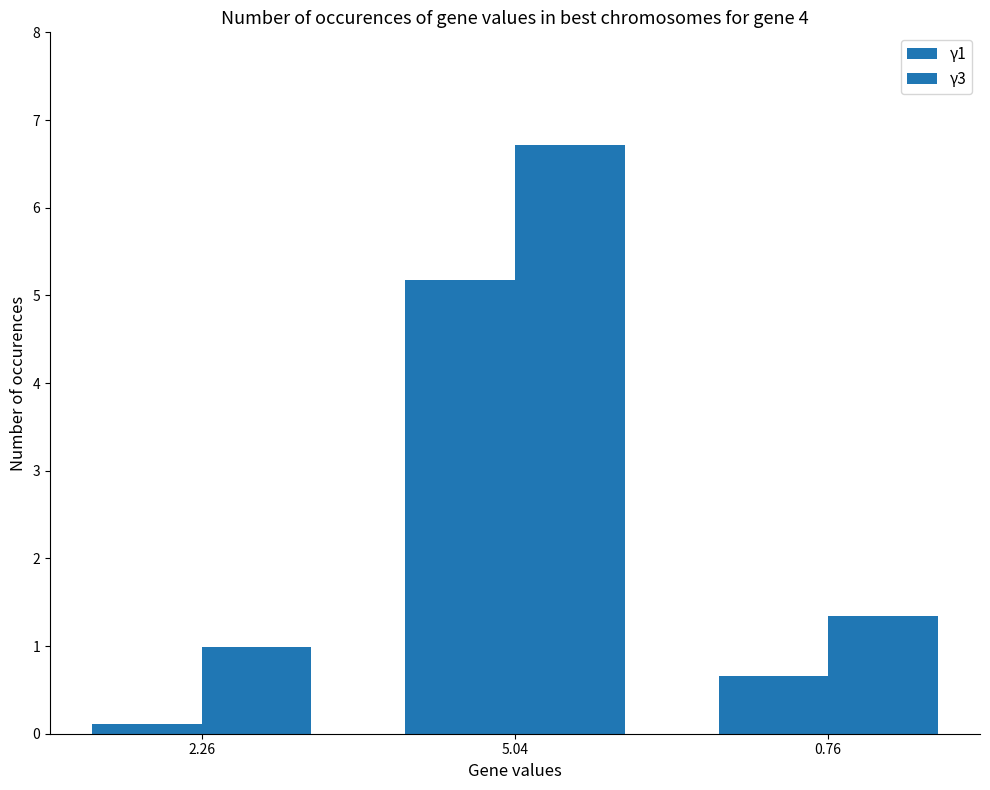

Between 2.26 and 0.76, which is larger?

0.76